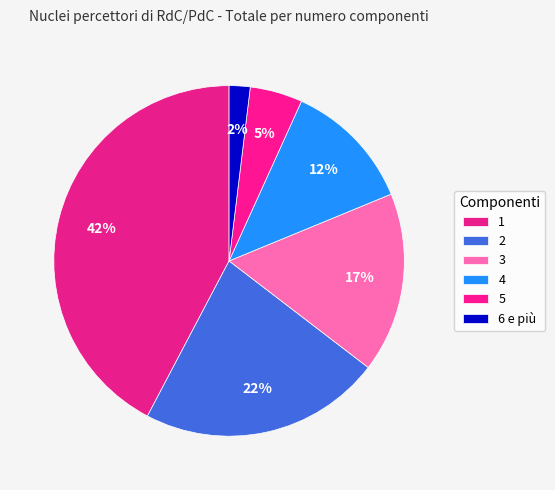

Is 5 the majority of the pie?

No